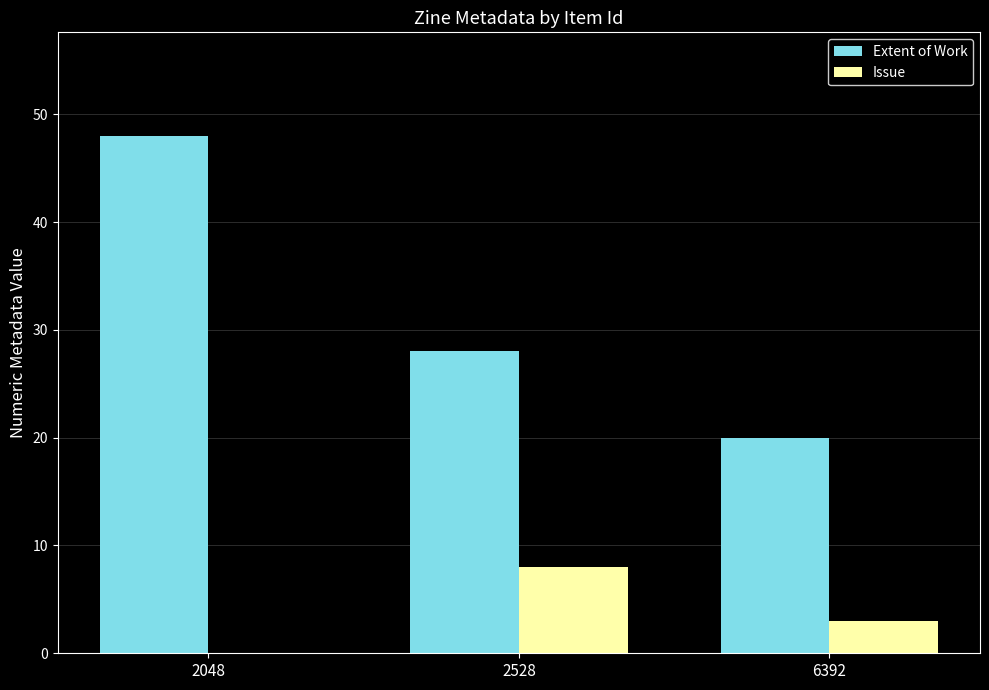

True or false: Extent of Work has a value of 12 at 2528.

False